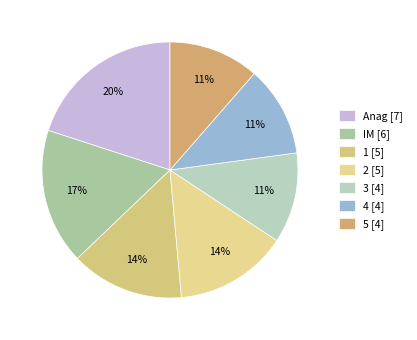

What percentage is the 1 slice, to the nearest percent?

14%